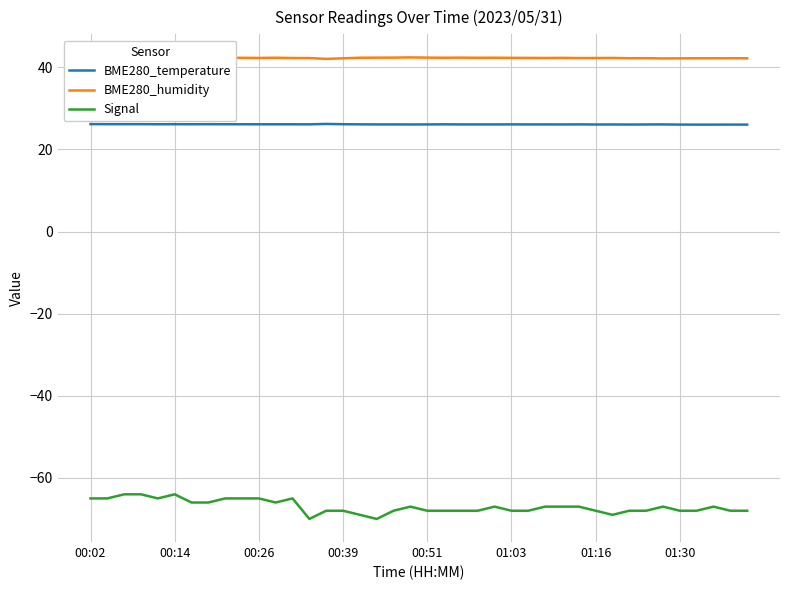

What is the average value of the BME280_humidity series?

42.3